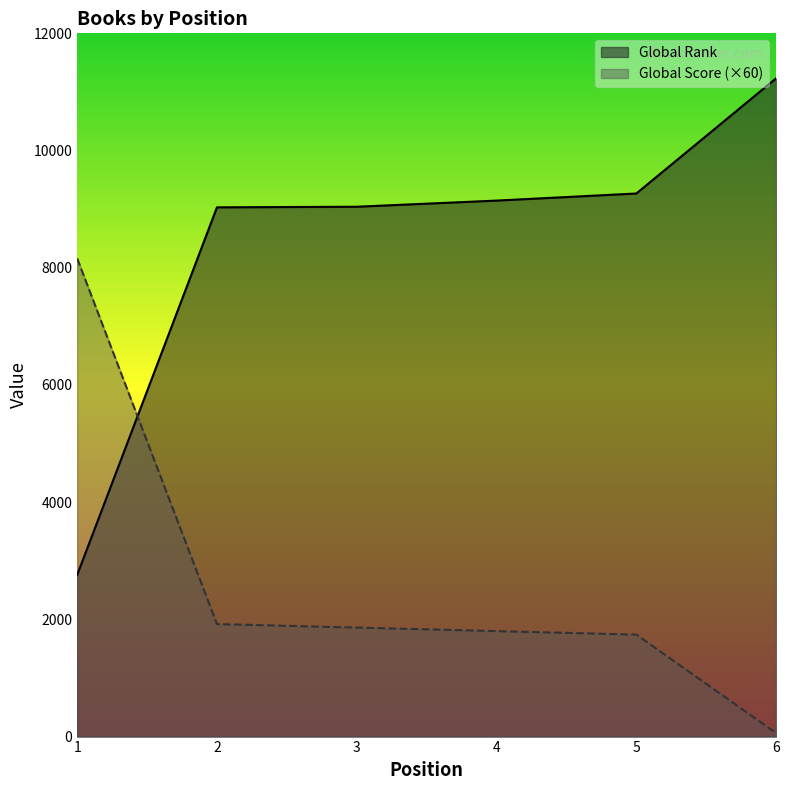

Between which two adjacent categories do Global Score and Global Rank first intersect?

1 and 2